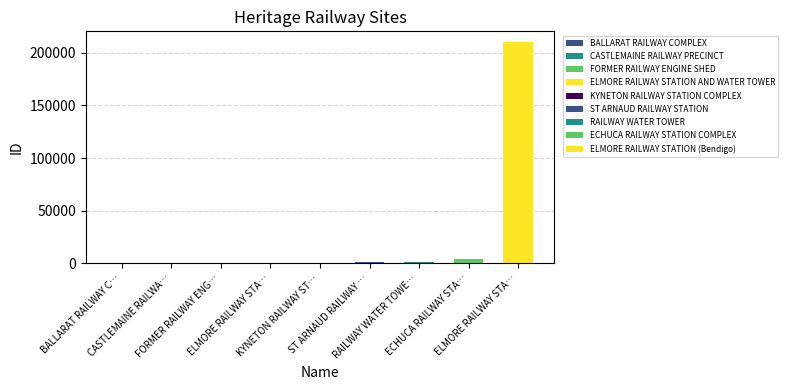

Reading left to right, what are all the values shown in this chart?

BALLARAT RAILWAY COMPLEX=68	CASTLEMAINE RAILWAY PRECINCT=259	FORMER RAILWAY ENGINE SHED=414	ELMORE RAILWAY STATION AND WATER TOWER=424	KYNETON RAILWAY STATION COMPLEX=635	ST ARNAUD RAILWAY STATION=1088	RAILWAY WATER TOWER=1132	ECHUCA RAILWAY STATION COMPLEX=4721	ELMORE RAILWAY STATION (Bendigo)=209845